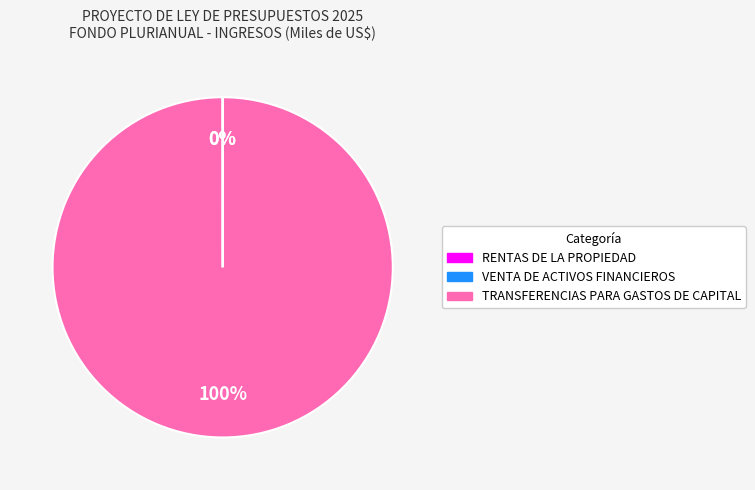

Does TRANSFERENCIAS PARA GASTOS DE CAPITAL account for over 50% of the chart?

Yes